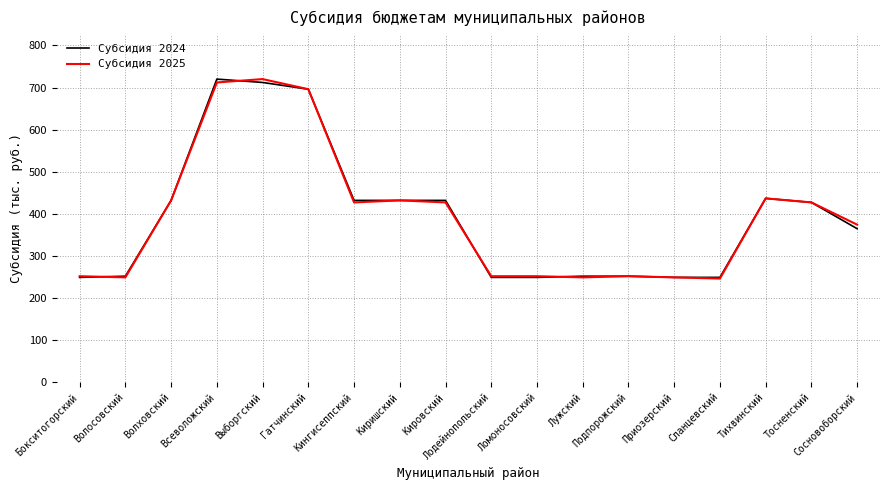

True or false: Субсидия 2025 has more than 2 interior local peaks.

True